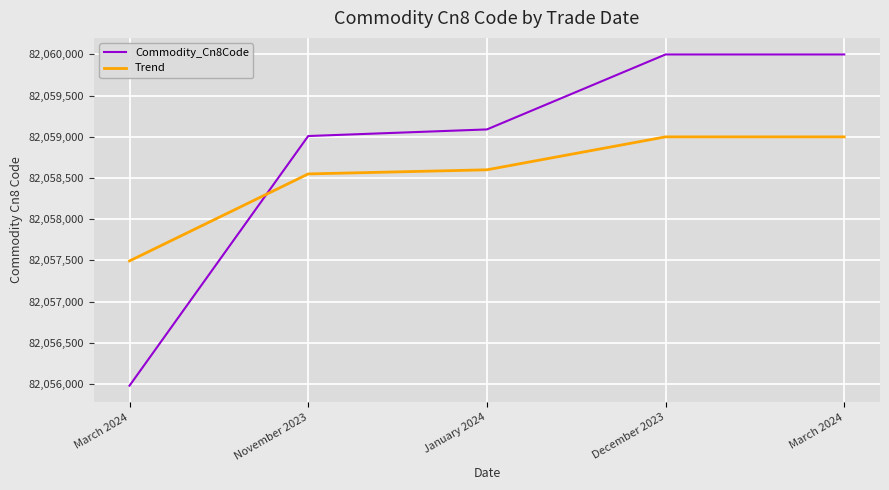

Between which two adjacent categories do Trend and Commodity_Cn8Code first intersect?

March 2024 and November 2023